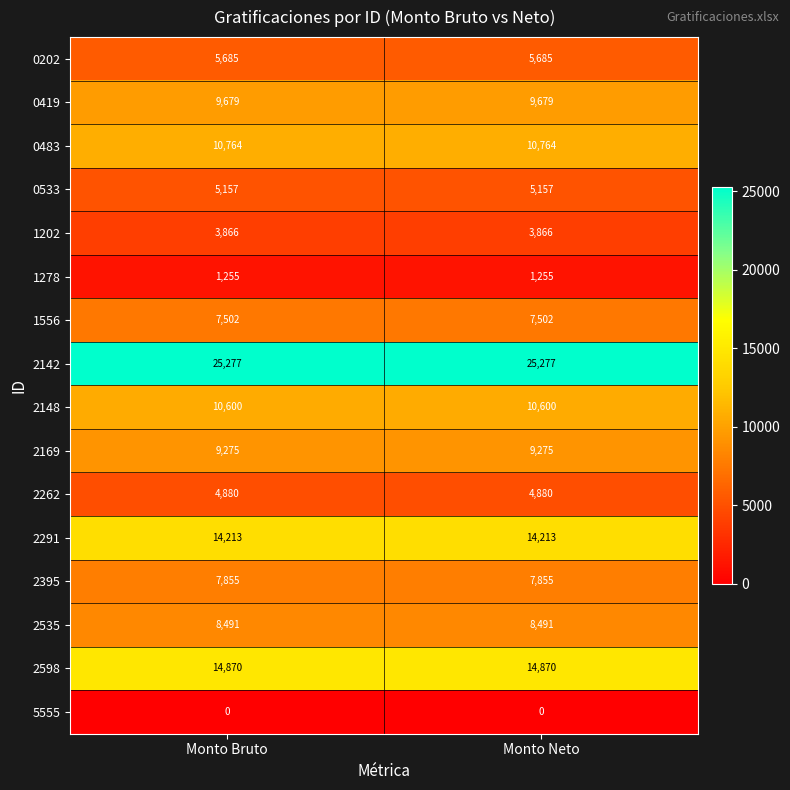

What is the maximum value shown in the chart?

25277